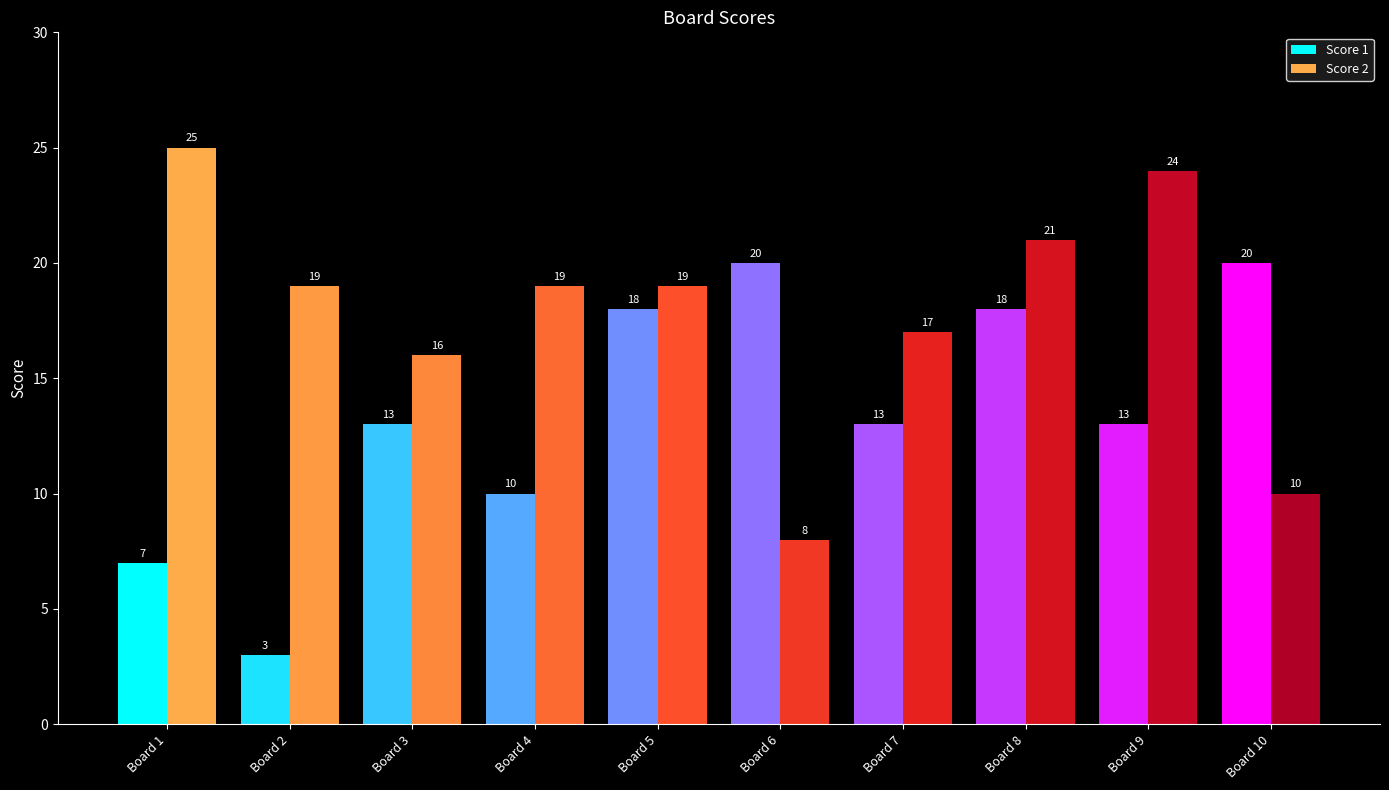

Which category has the lowest value in the Score 2 series?

Board 6